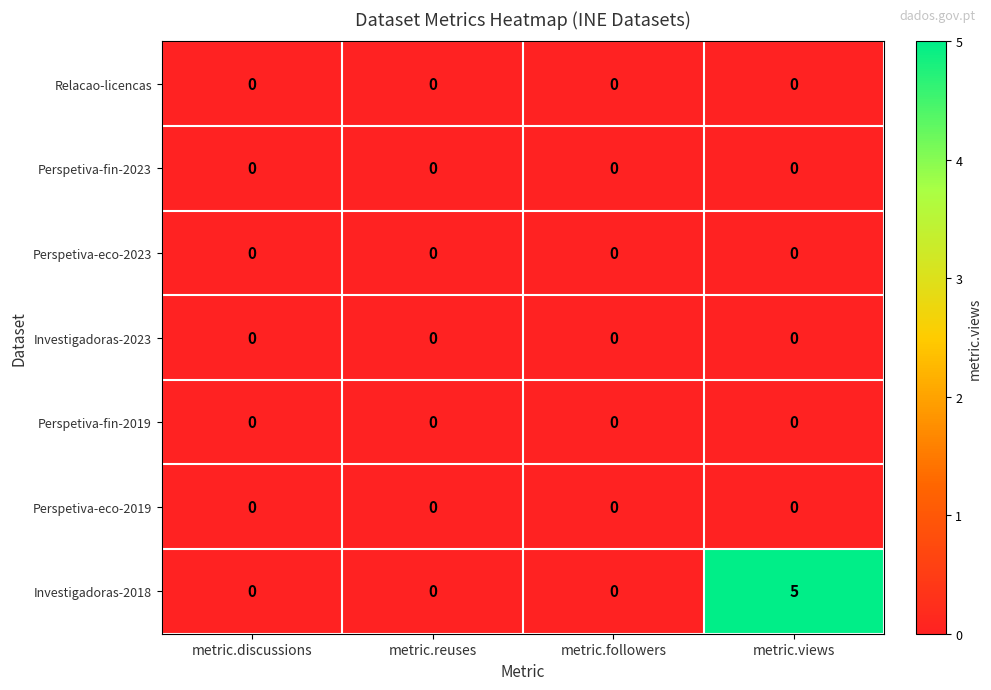

Which series has the largest total across all categories?

Investigadoras-2018